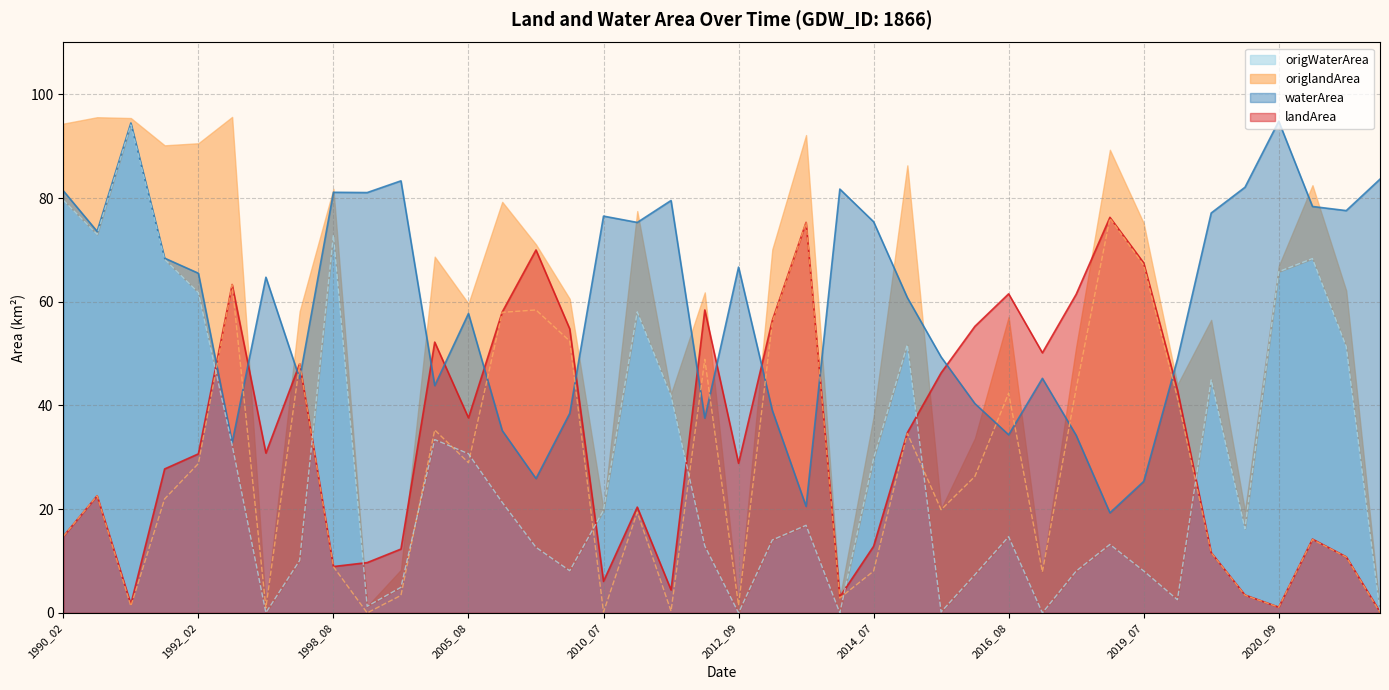

List the labels in order of origWaterArea value, largest first.

1990_12, 1990_02, 1990_03, 1998_08, 2021_06, 1992_01, 2020_09, 1992_02, 2011_04, 2014_08, 2021_07, 2020_07, 2011_07, 2004_02, 1994_12, 2005_08, 2014_07, 2006_06, 2010_07, 2013_04, 2020_08, 2016_08, 2013_03, 2019_06, 2012_05, 2008_06, 1998_06, 2010_06, 2019_07, 2017_08, 2015_07, 2001_09, 2019_08, 2000_06, 2021_08, 2015_06, 1997_09, 2012_09, 2013_06, 2017_07